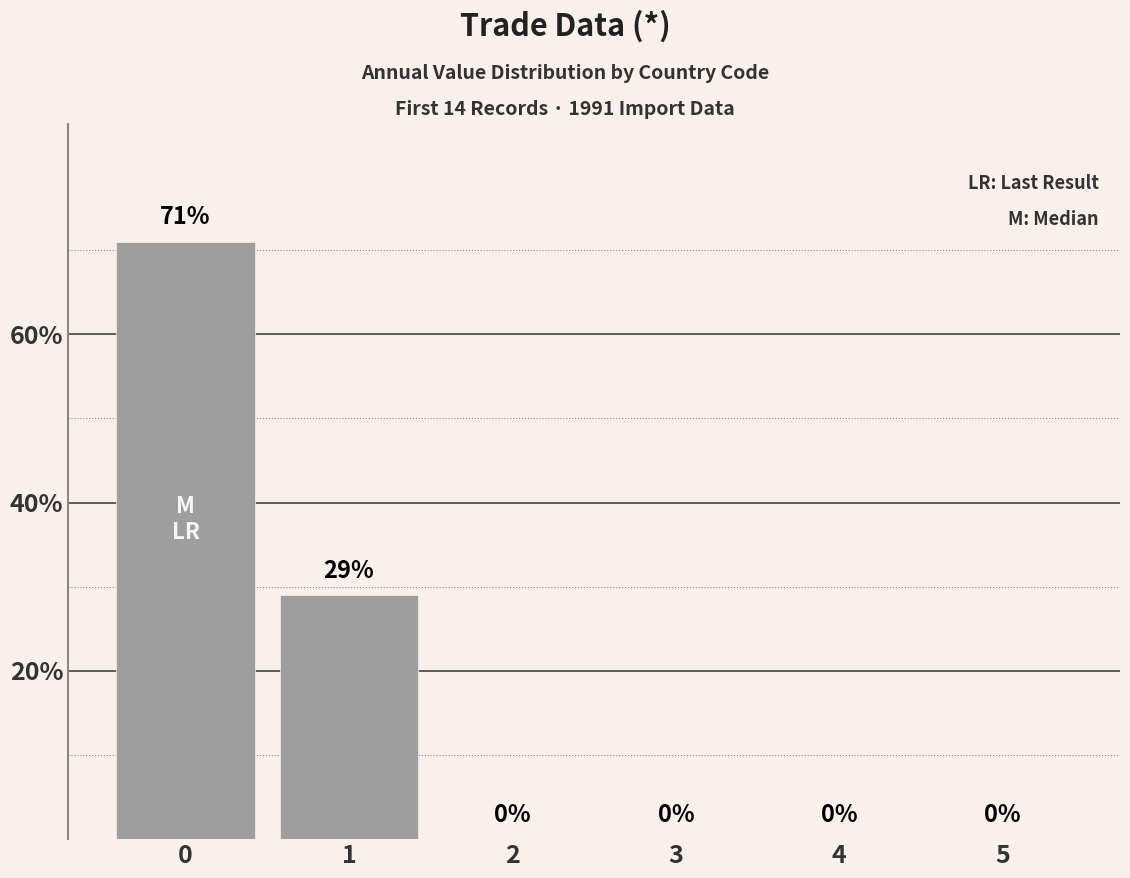

Count the number of data series in this chart.

1